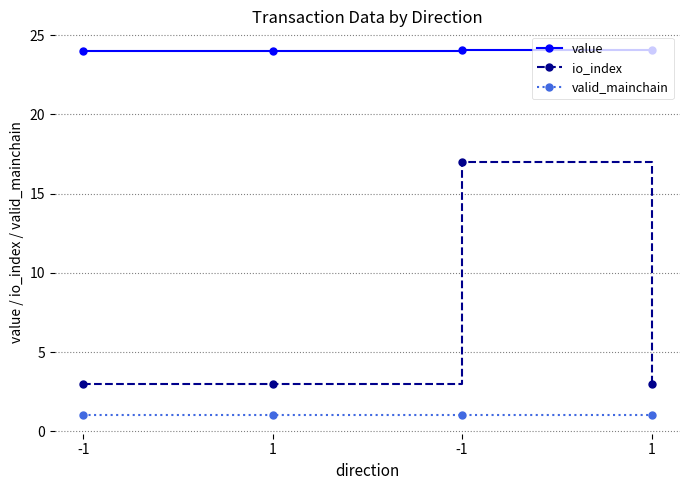

Which series has the largest total across all categories?

value